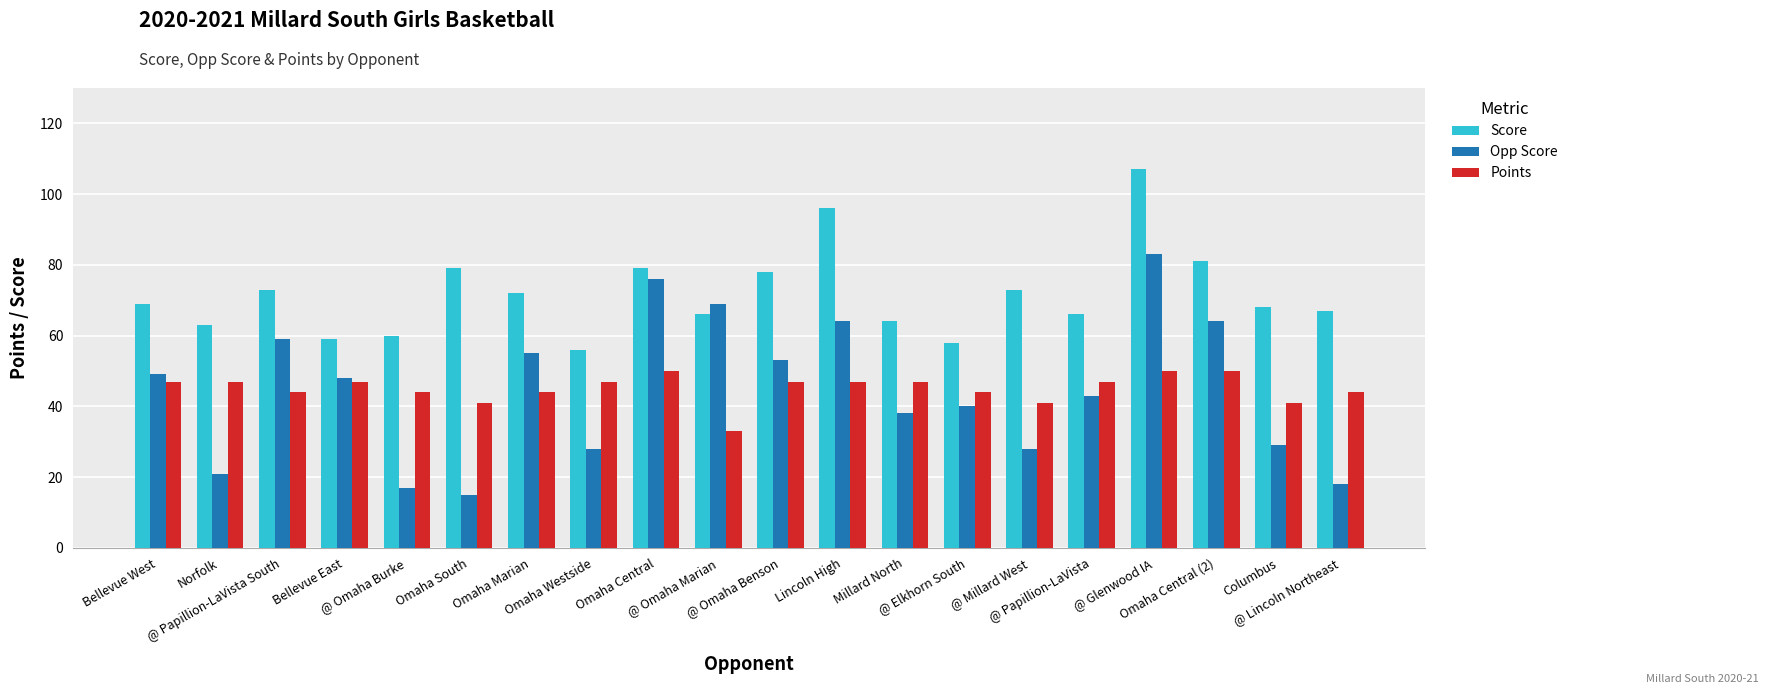

Which series has the widest spread of values?

Opp Score